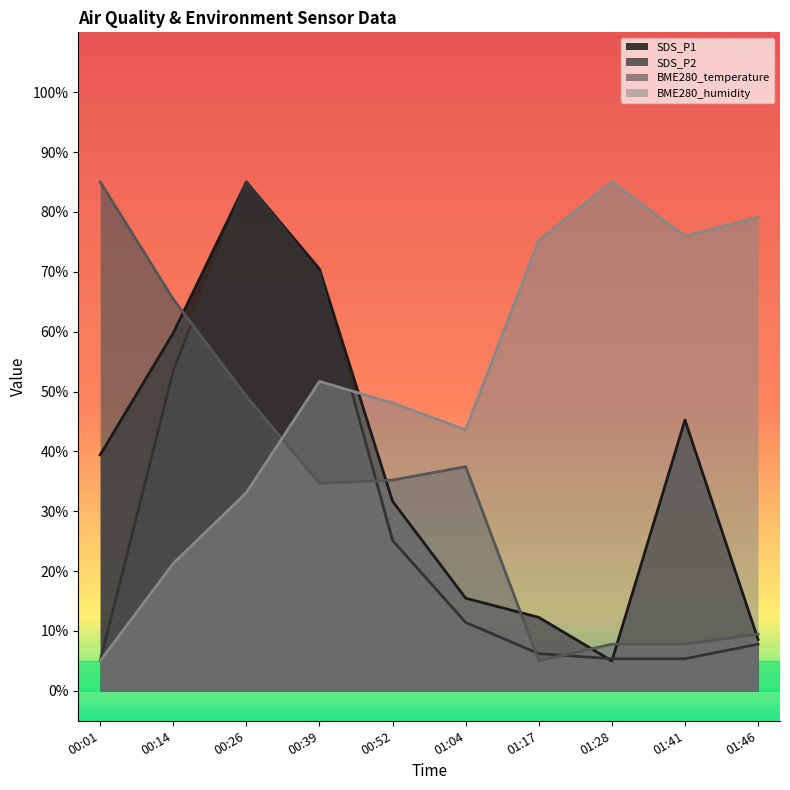

How many data points does each series have?

10